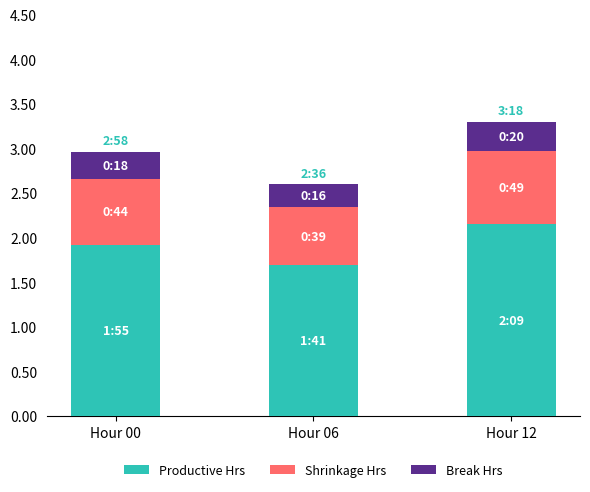

What is the difference between the maximum and minimum values in the Productive Hrs series?

0.5